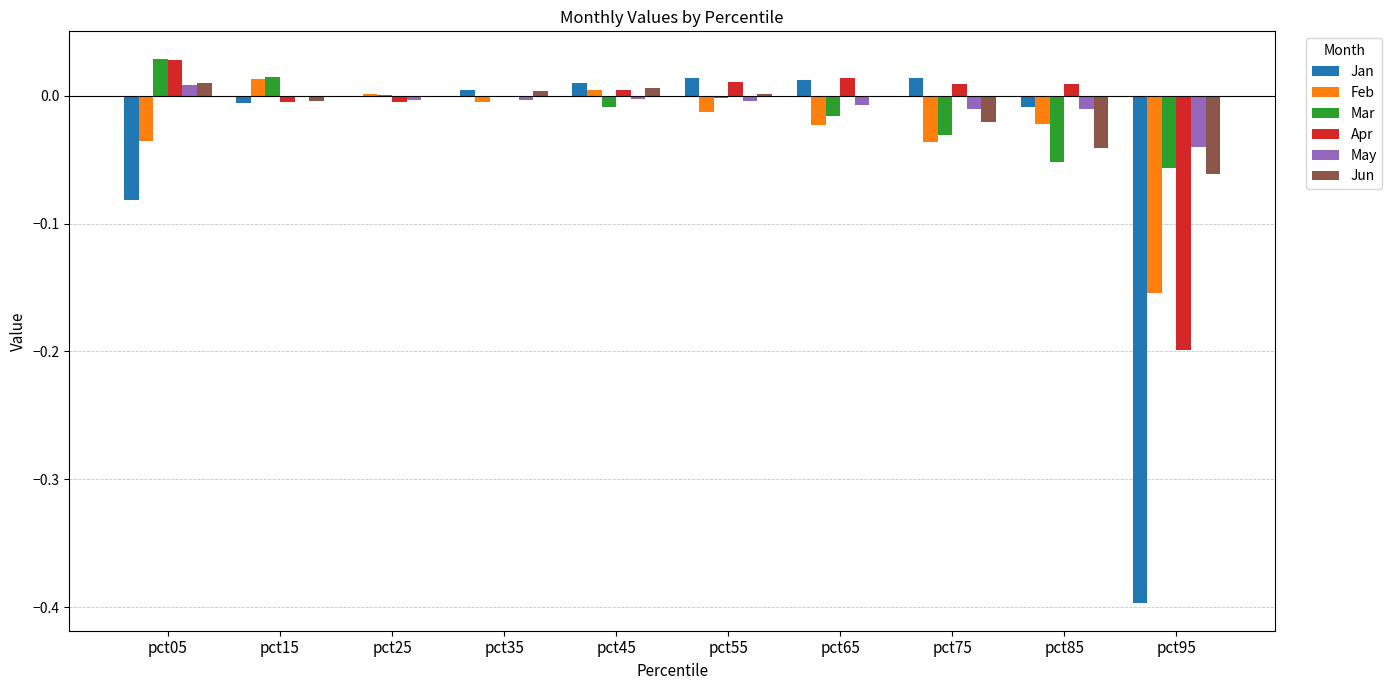

Is the value of Mar at pct25 greater than the value of May at pct85?

Yes